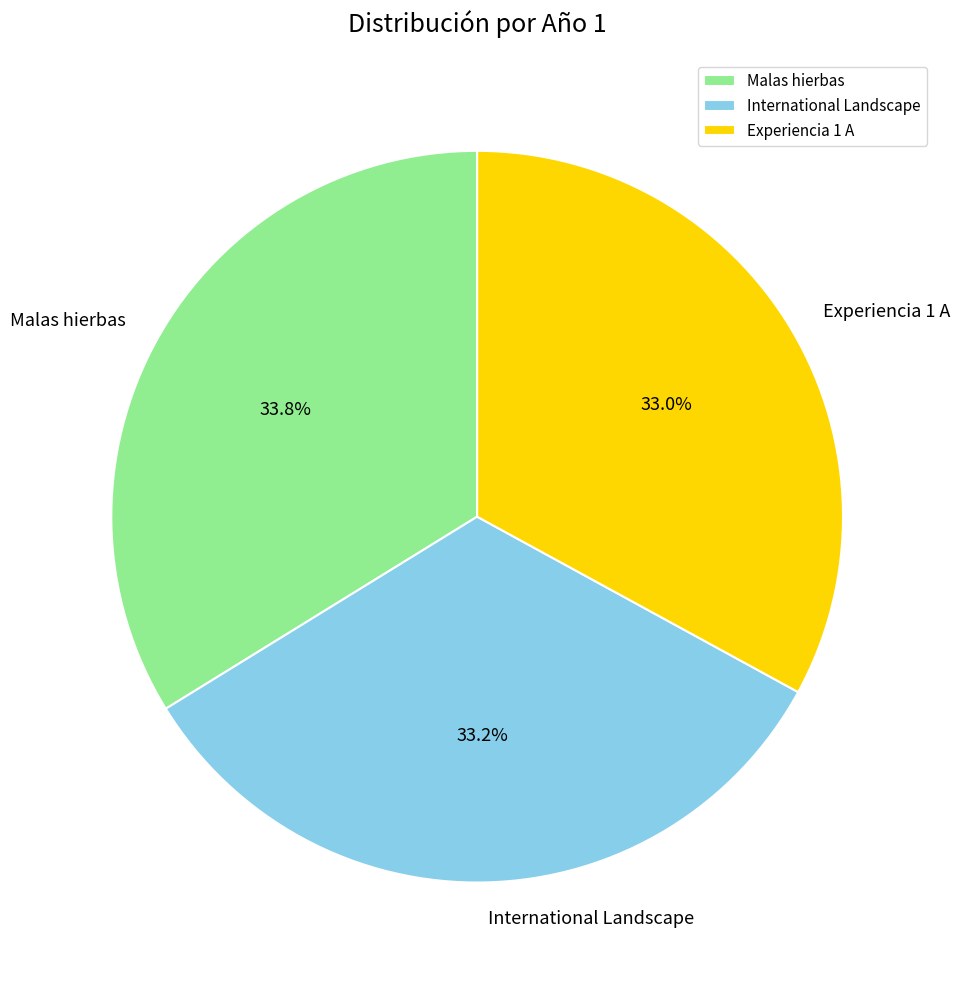

True or false: Malas hierbas accounts for 34% of the total.

True